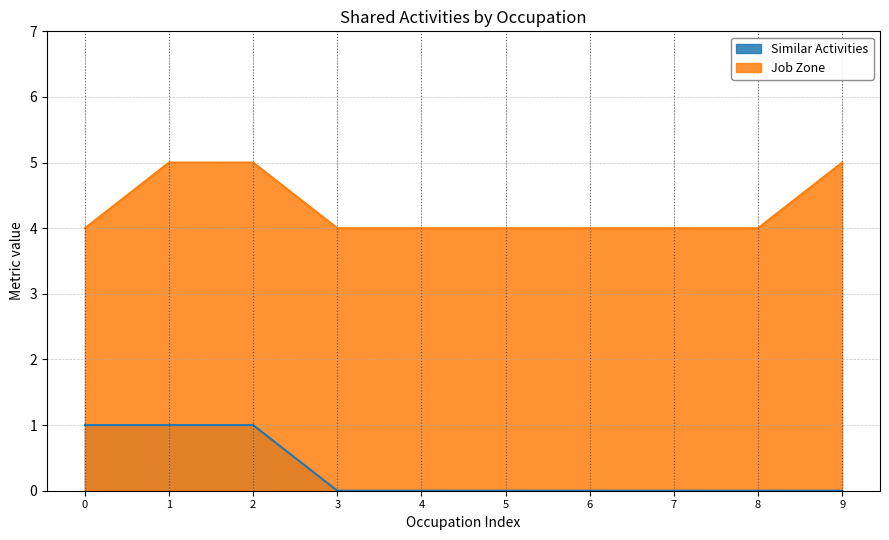

Does the chart have visible grid lines?

Yes